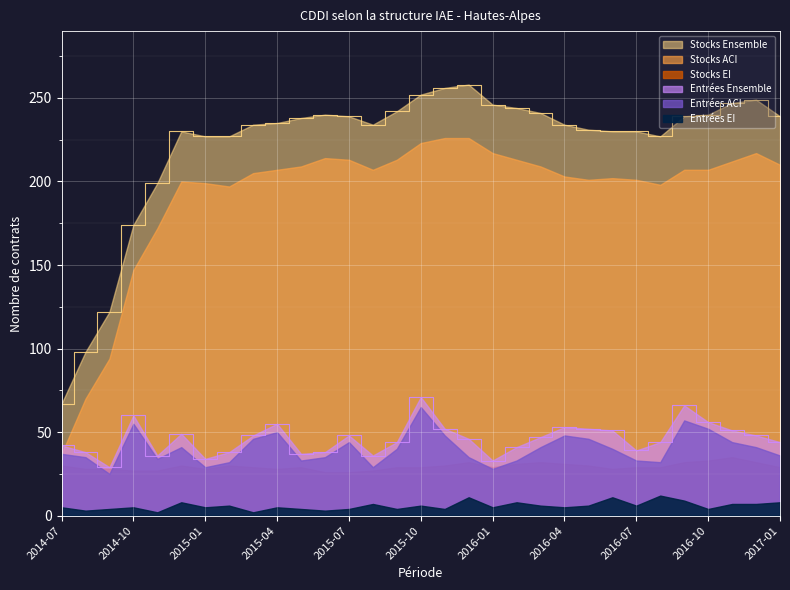

What is the difference between the highest and lowest values at 2014-10?

169